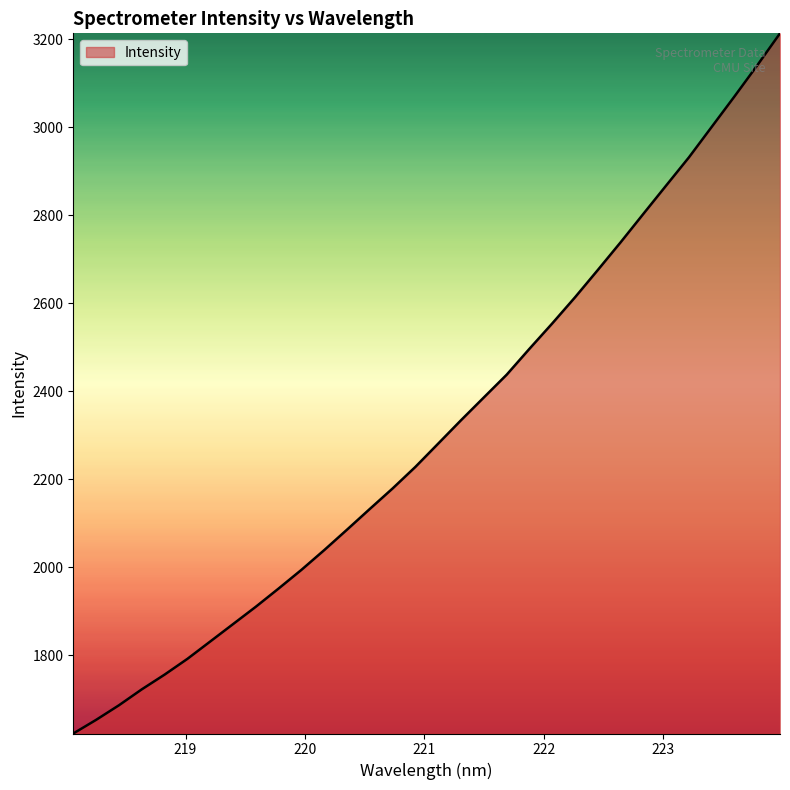

What is the smallest value displayed?

1621.8